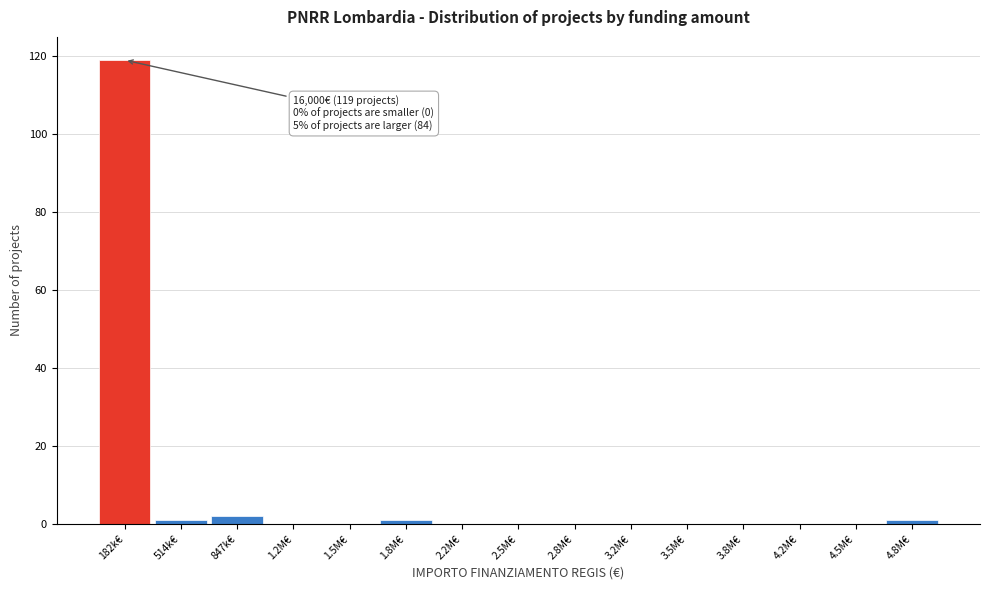

Reading right to left, list all the values displayed in this chart.

4.8M€=1	4.5M€=0	4.2M€=0	3.8M€=0	3.5M€=0	3.2M€=0	2.8M€=0	2.5M€=0	2.2M€=0	1.8M€=1	1.5M€=0	1.2M€=0	847k€=2	514k€=1	182k€=119